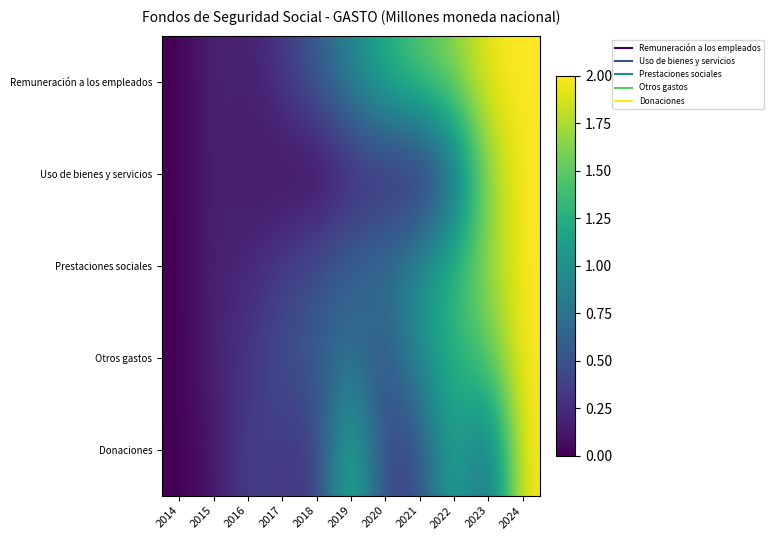

Reading left to right, what are all the values shown in this chart?

Remuneración a los empleados: 2014=0.0	2015=0.2	2016=0.2	2017=0.3	2018=0.6	2019=0.9	2020=1.3	2021=1.5	2022=1.6	2023=2.0	2024=2.0
Uso de bienes y servicios: 2014=0.0	2015=0.2	2016=0.1	2017=0.1	2018=0.0	2019=0.2	2020=0.2	2021=0.1	2022=0.6	2023=1.7	2024=2.0
Prestaciones sociales: 2014=0.0	2015=0.2	2016=0.2	2017=0.4	2018=0.5	2019=0.7	2020=0.7	2021=1.0	2022=1.3	2023=1.7	2024=2.0
Otros gastos: 2014=0.0	2015=0.2	2016=0.3	2017=0.5	2018=0.6	2019=0.7	2020=0.5	2021=1.0	2022=1.3	2023=1.5	2024=2.0
Donaciones: 2014=0.0	2015=0.1	2016=0.4	2017=0.3	2018=0.3	2019=1.4	2020=0.4	2021=0.4	2022=1.3	2023=0.6	2024=2.0